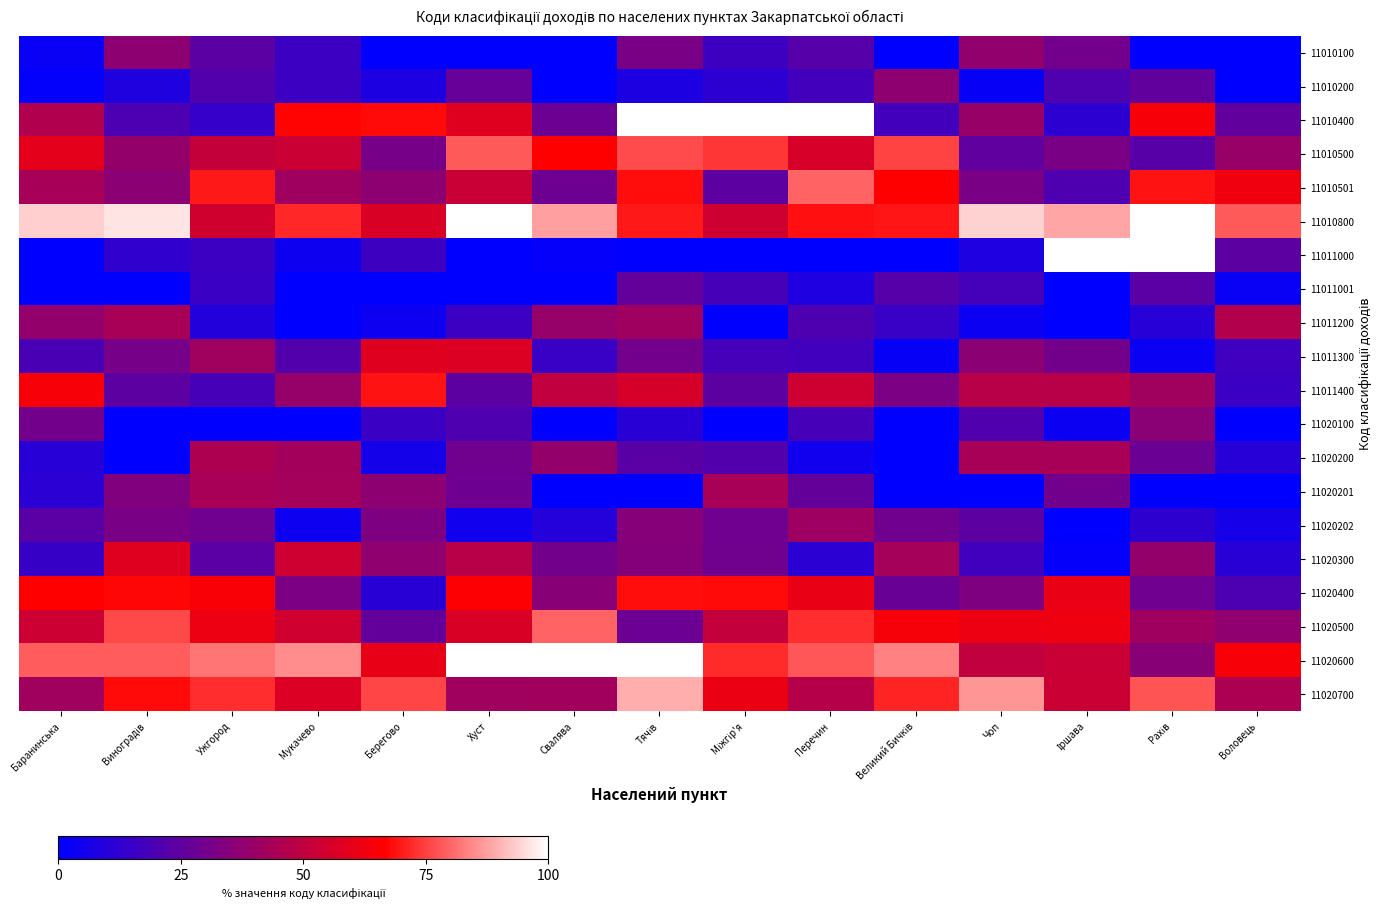

At Баранинська, list the series in order from largest to smallest.

11010800, 11020600, 11020400, 11011400, 11010500, 11020500, 11010400, 11010501, 11020700, 11011200, 11020100, 11020202, 11011300, 11020300, 11020201, 11020200, 11010100, 11010200, 11011000, 11011001